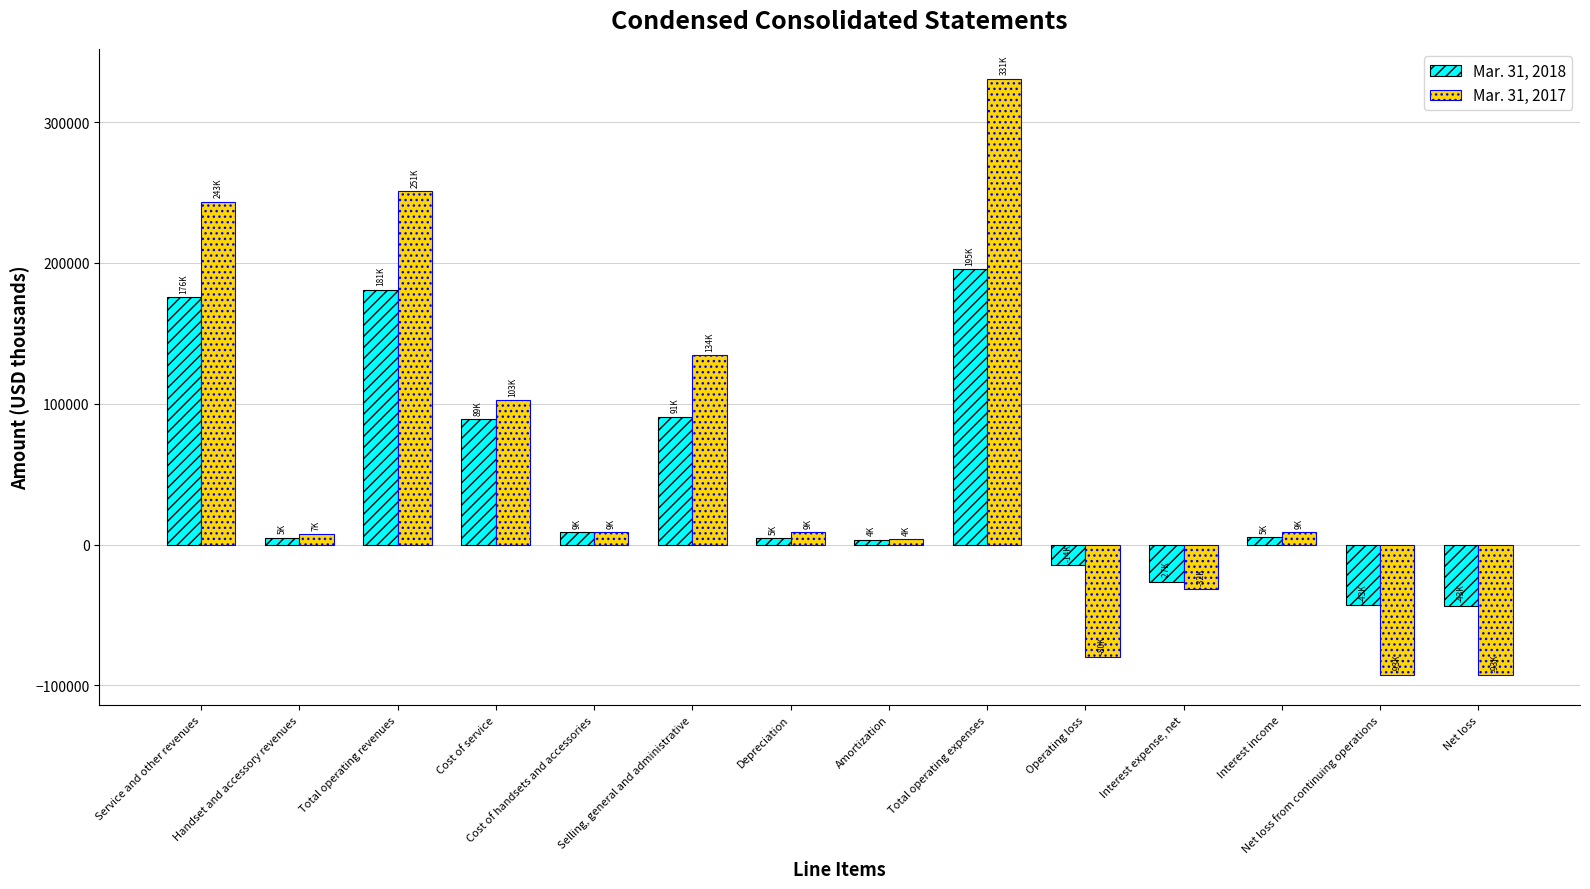

What is the value of the Mar. 31, 2018 bar at the 12th from the left?

5386